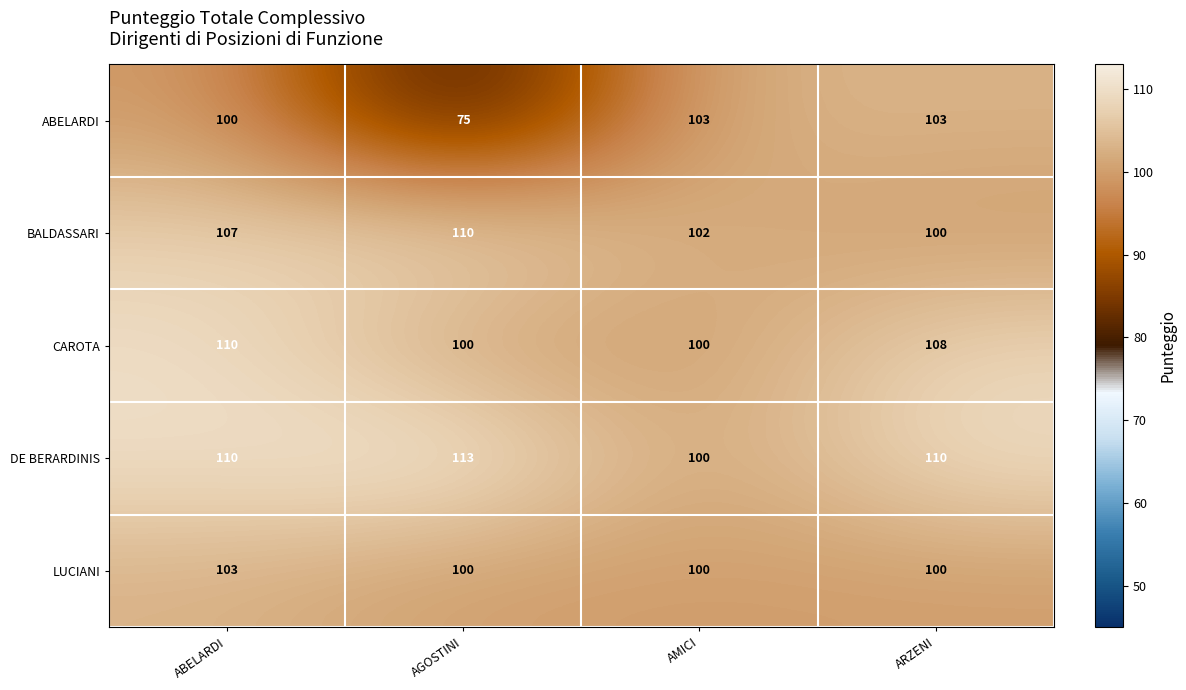

List the labels in order of BALDASSARI value, smallest first.

ARZENI, AMICI, ABELARDI, AGOSTINI